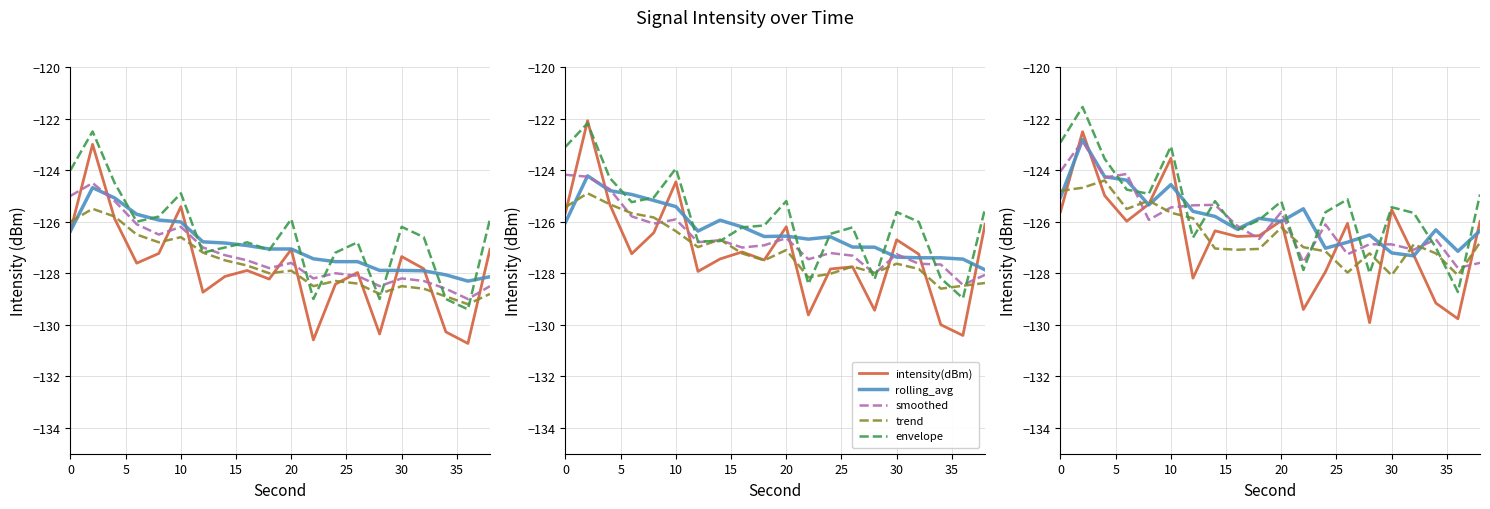

What are all the series names shown in the legend?

intensity(dBm), rolling_avg, smoothed, trend, envelope